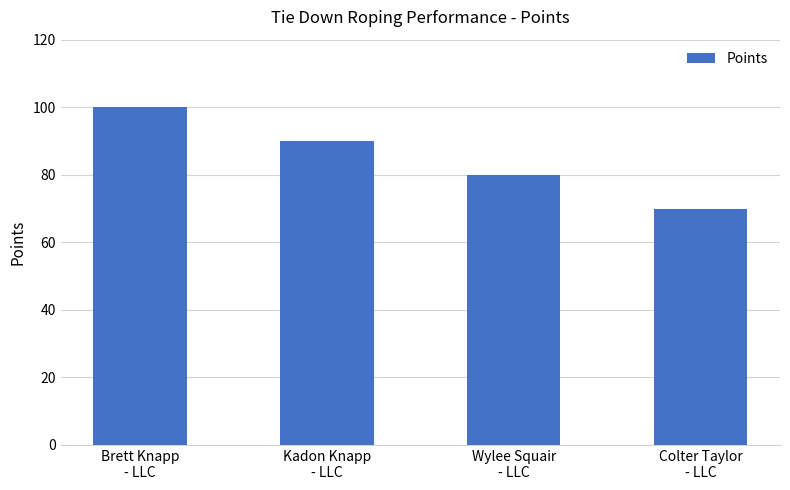

Reading left to right, extract all data points from this chart.

100	90	80	70